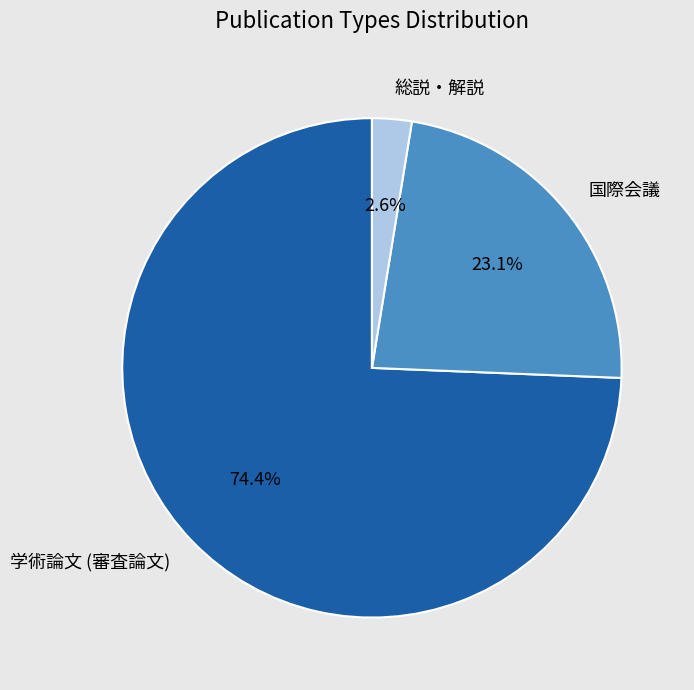

Which has a higher value, 学術論文 (審査論文) or 国際会議?

学術論文 (審査論文)